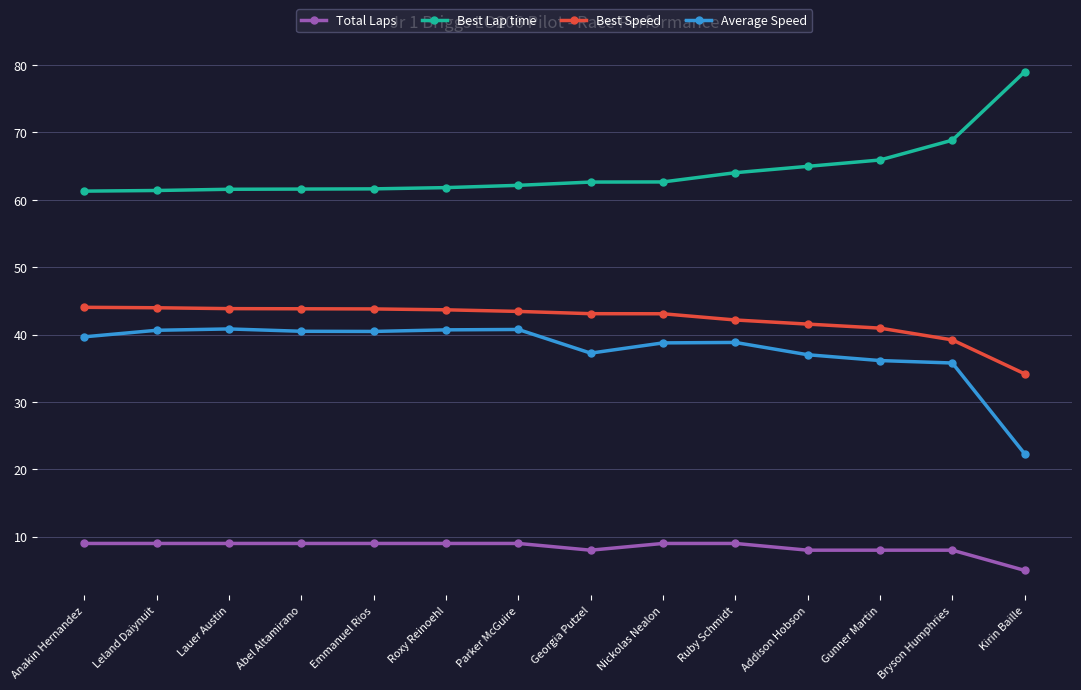

What is the lowest value of the Average Speed series?

22.3